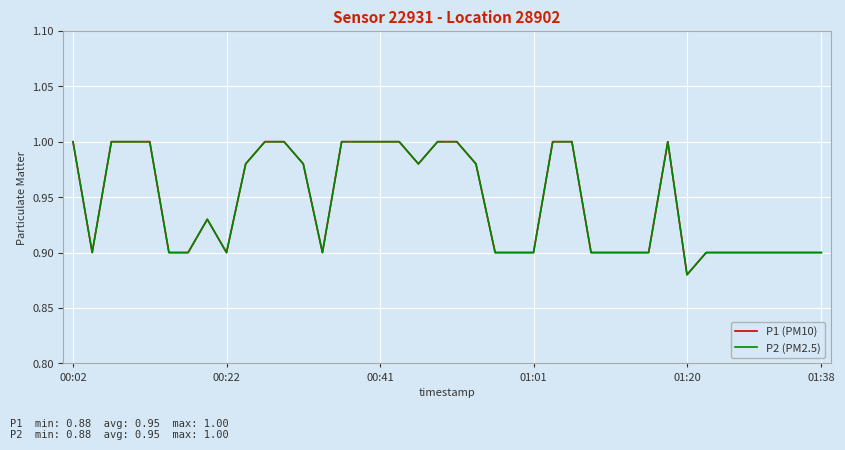

True or false: P1 (PM10) and P2 (PM2.5) intersect in this chart.

False